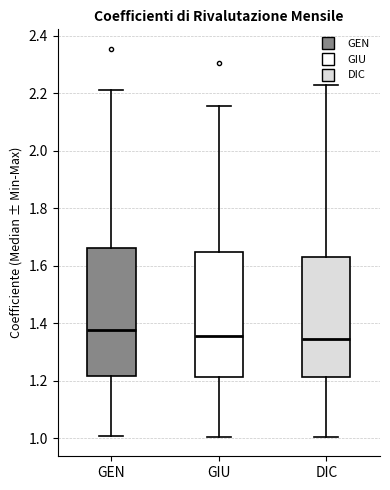

Reading left to right, transcribe this box plot: for each box, give where its median line is, the range the box spans, and where its two whiskers end, as read against the y-axis. The values are not printed on the chart, so give them approximately, as read against the axis.

GEN: median 1.38, box 1.22 to 1.66, whiskers 1.00 to 2.22
GIU: median 1.36, box 1.22 to 1.64, whiskers 1.00 to 2.16
DIC: median 1.34, box 1.22 to 1.64, whiskers 1.00 to 2.22